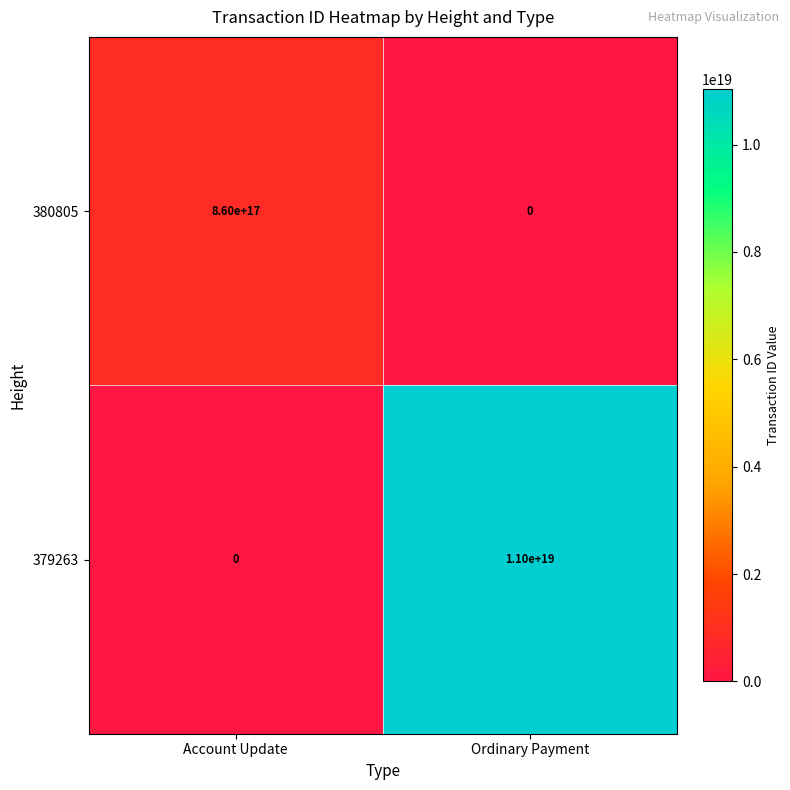

Rank the series at Ordinary Payment from highest to lowest value.

379263, 380805